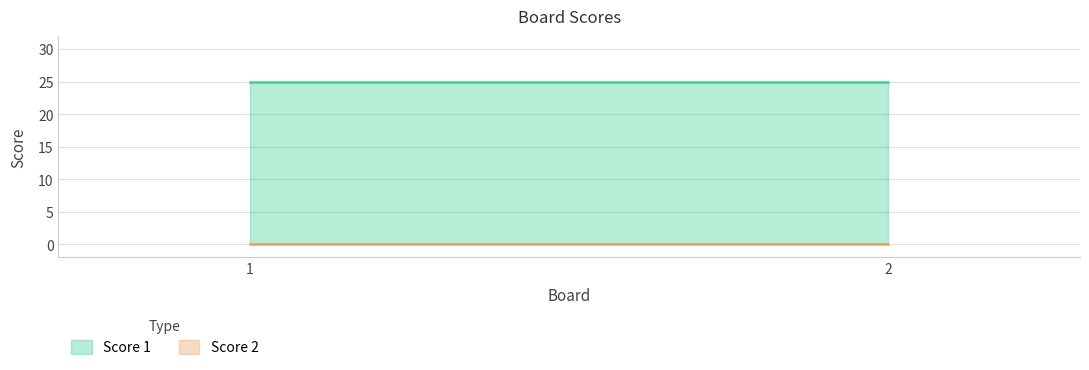

Count the number of data series in this chart.

2